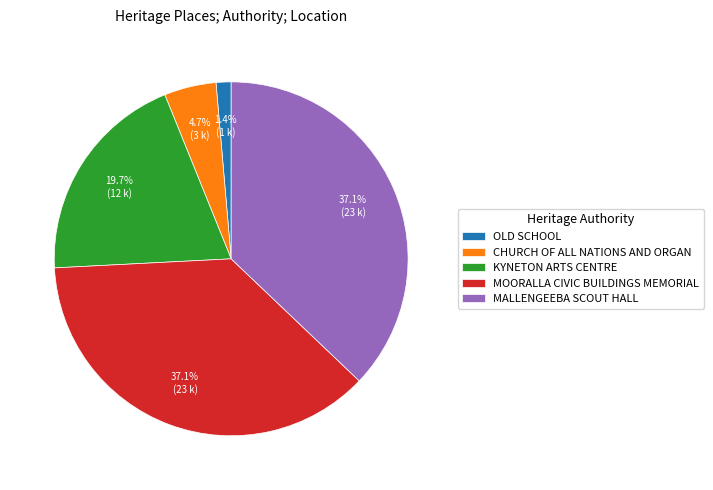

Does any single category account for the majority?

No